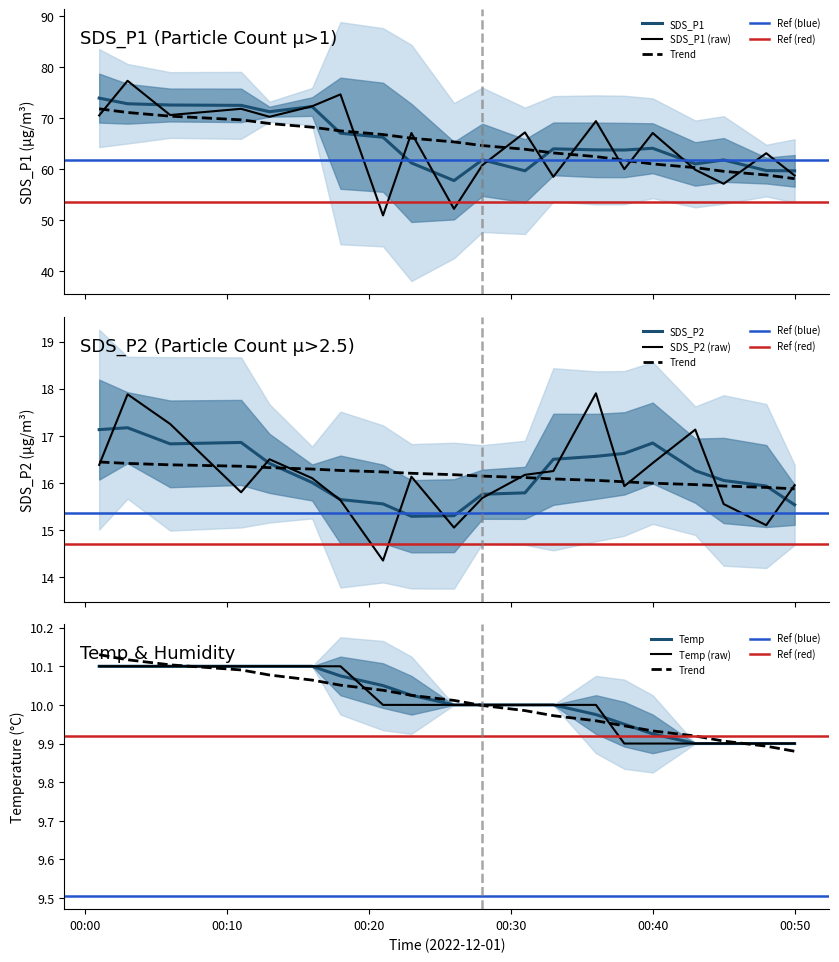

What value does the Temp series have at 2022-12-01 00:21?

10.0